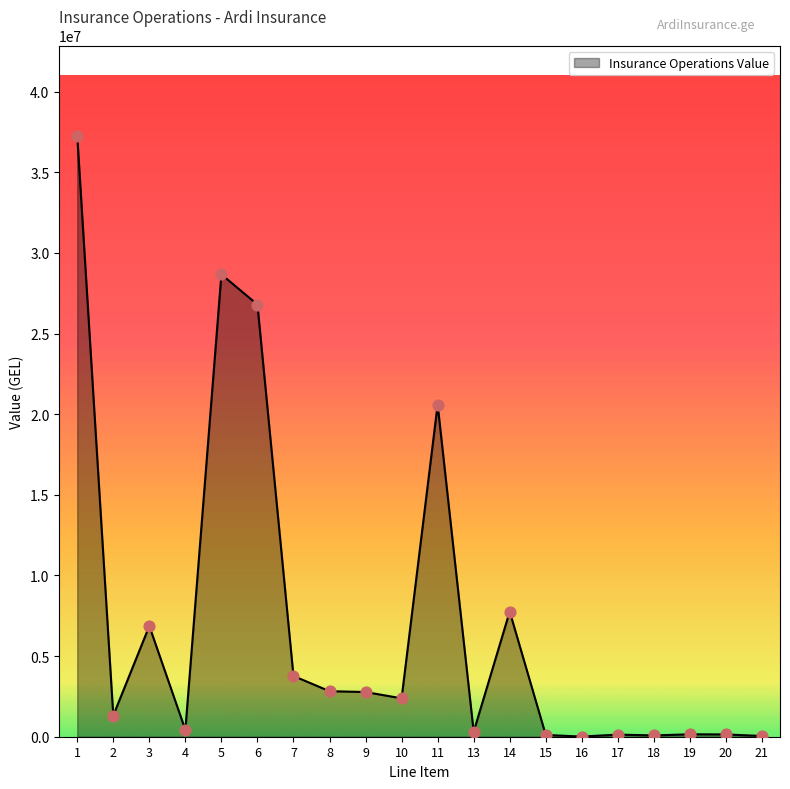

Between 13 and 11, which is larger?

11